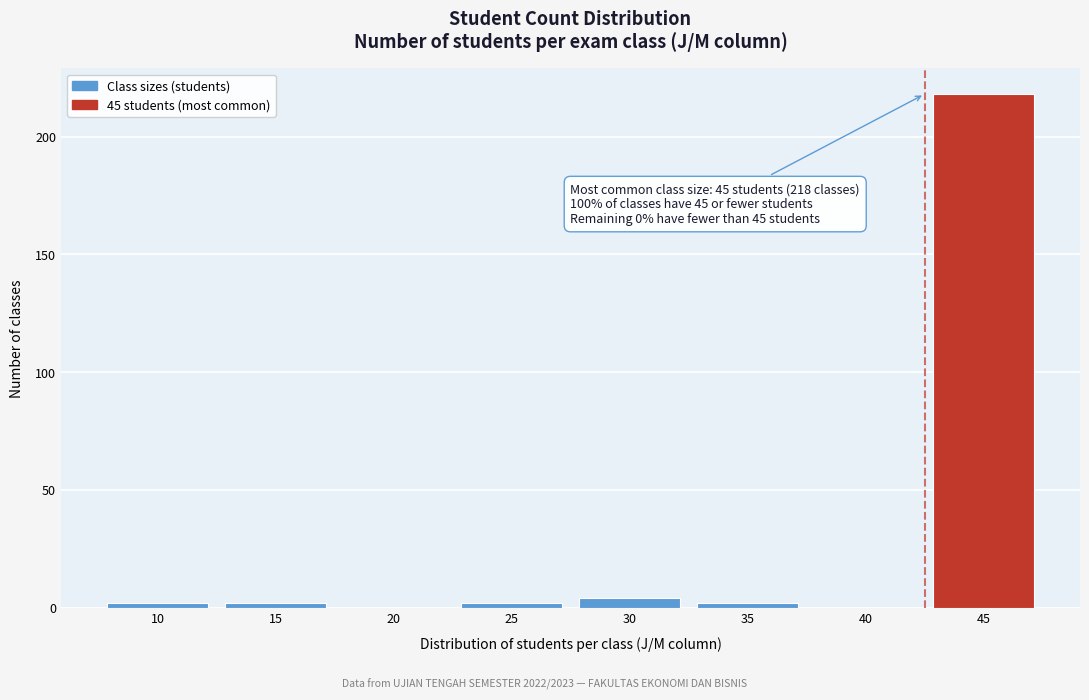

Reading right to left, list all the values displayed in this chart.

45=218	40=0	35=2	30=4	25=2	20=0	15=2	10=2